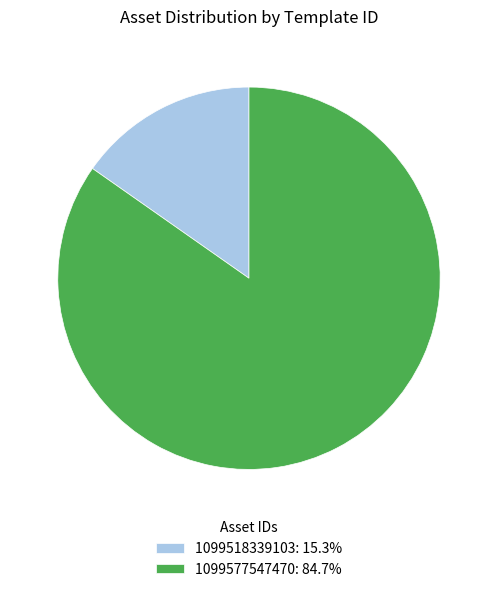

Which slice is the smallest?

1099518339103